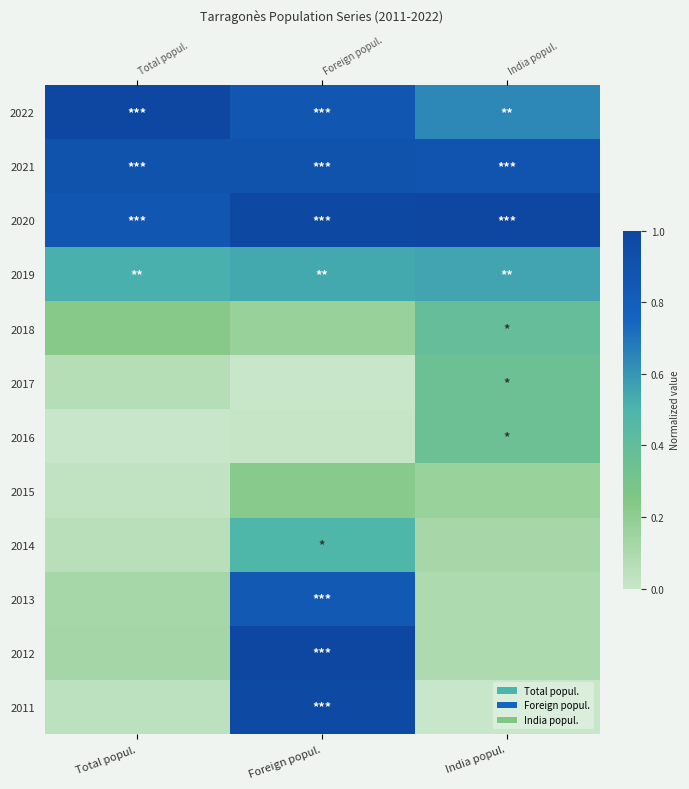

Which has a higher value, Total popul. or Foreign popul.?

Total popul.